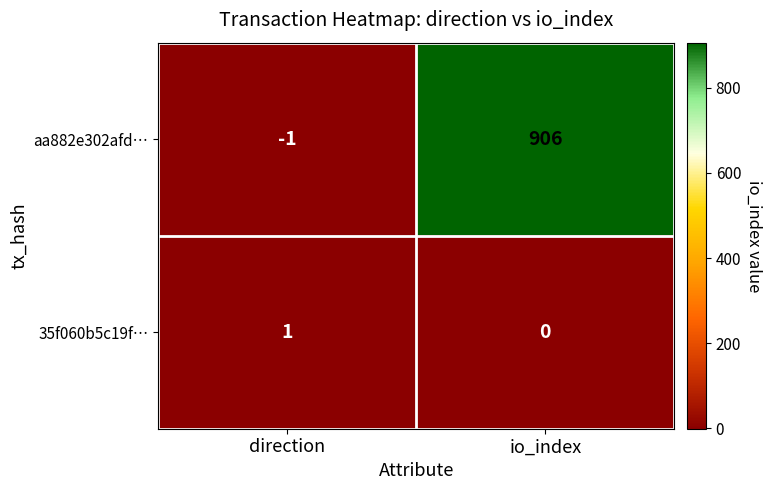

List the series in order of their overall mean, highest first.

aa882e302afd…, 35f060b5c19f…